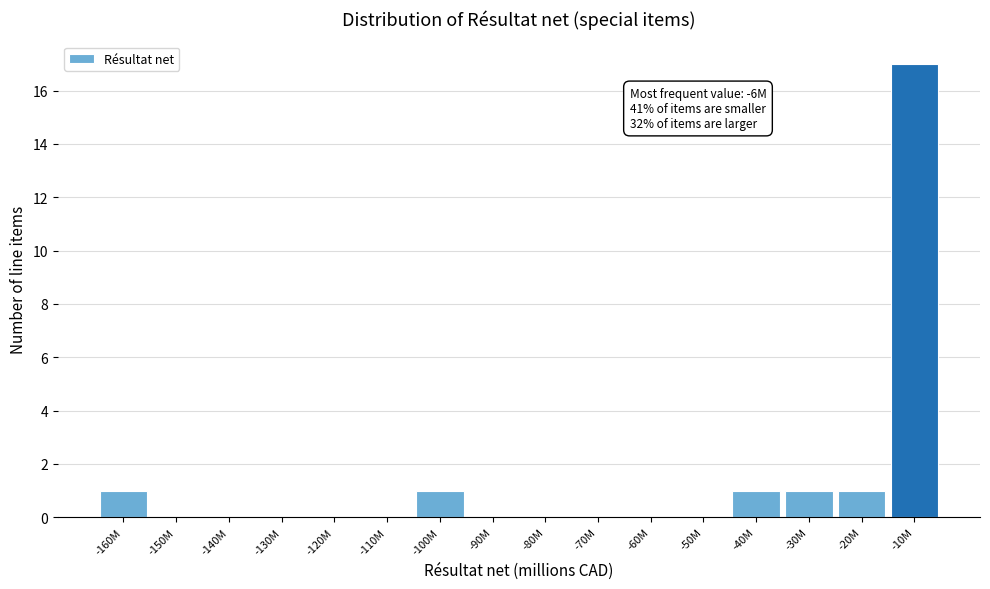

Reading left to right, list all the values displayed in this chart.

-160M=1	-150M=0	-140M=0	-130M=0	-120M=0	-110M=0	-100M=1	-90M=0	-80M=0	-70M=0	-60M=0	-50M=0	-40M=1	-30M=1	-20M=1	-10M=17